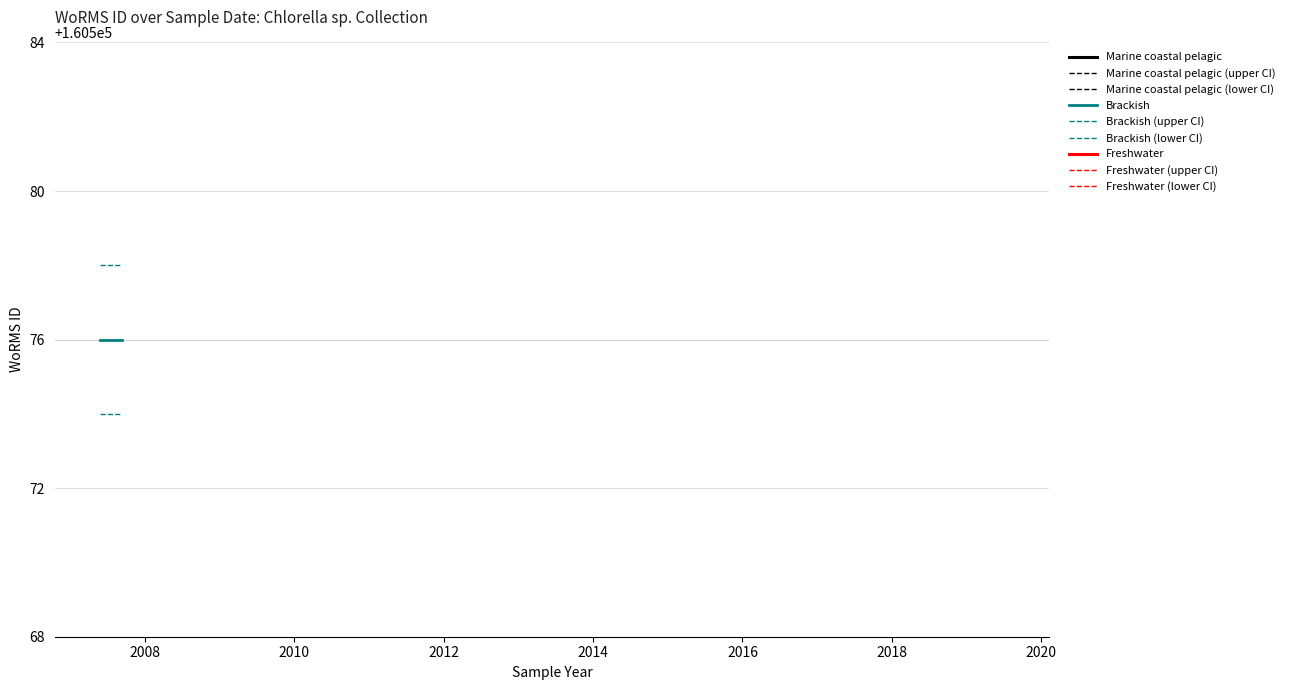

Reading left to right, extract all data points from this chart.

Brackish: 160576	160576
Brackish (upper CI): 160578	160578
Brackish (lower CI): 160574	160574